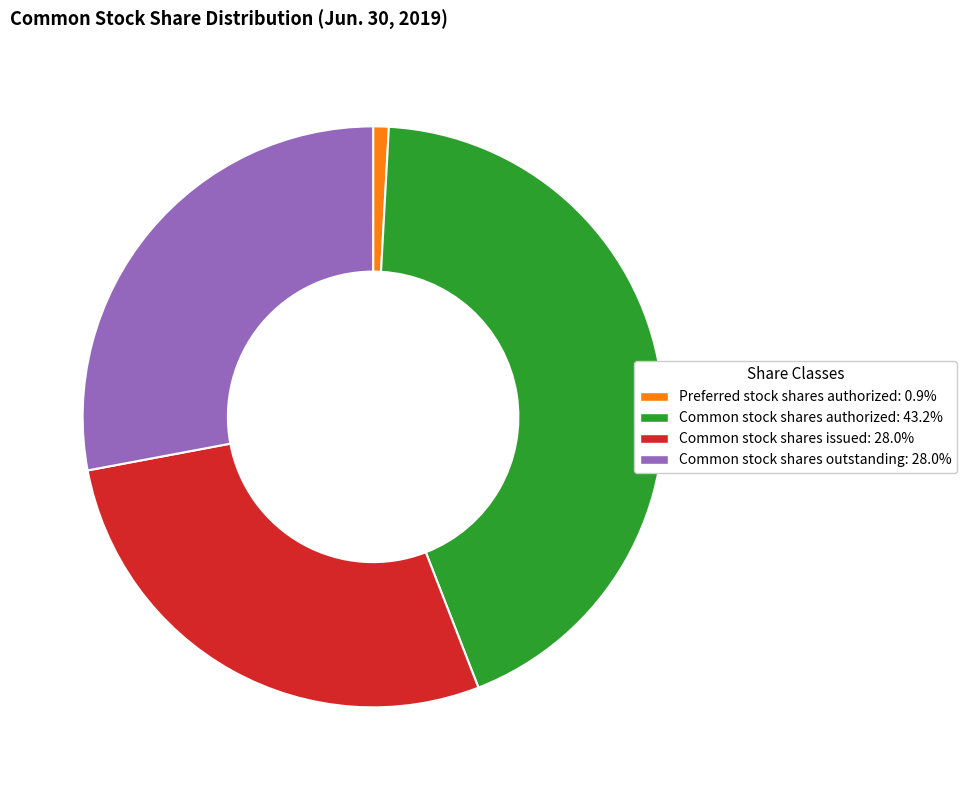

Is there any slice that represents more than half of the pie?

No